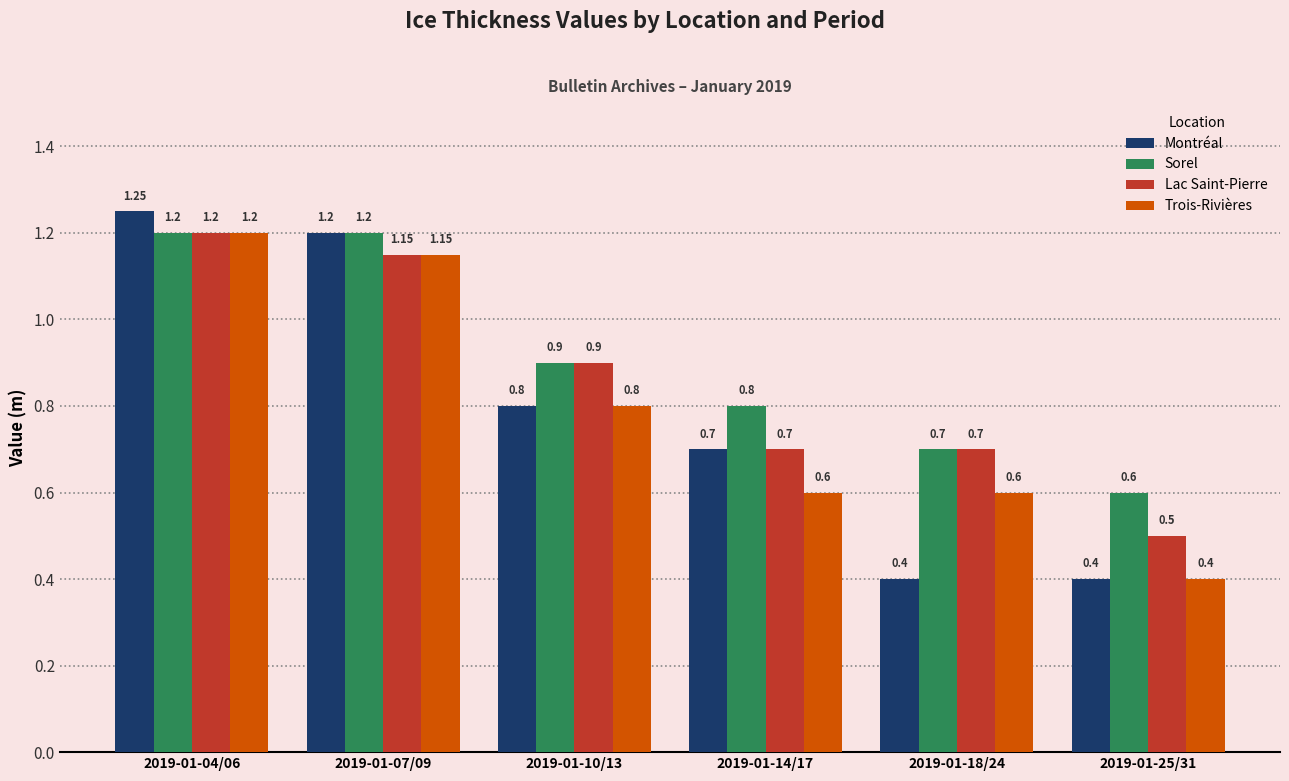

What is the minimum value for Trois-Rivières?

0.4